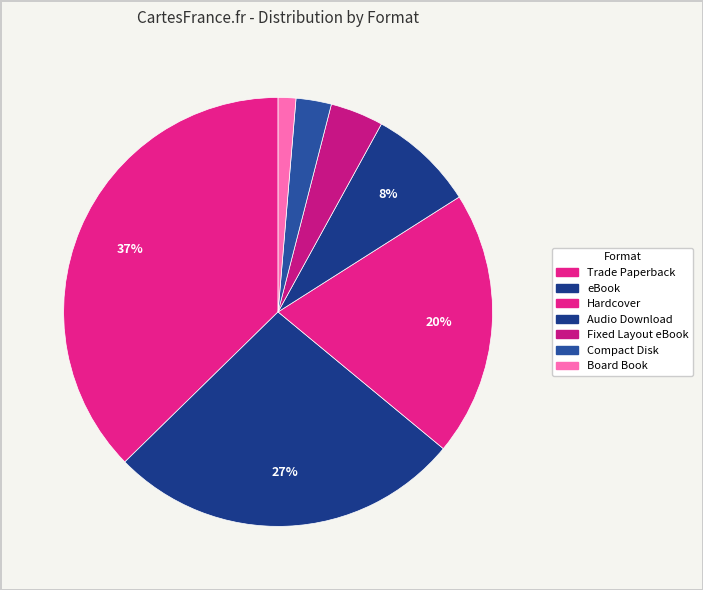

Rank the categories by value from lowest to highest.

Board Book, Compact Disk, Fixed Layout eBook, Audio Download, Hardcover, eBook, Trade Paperback